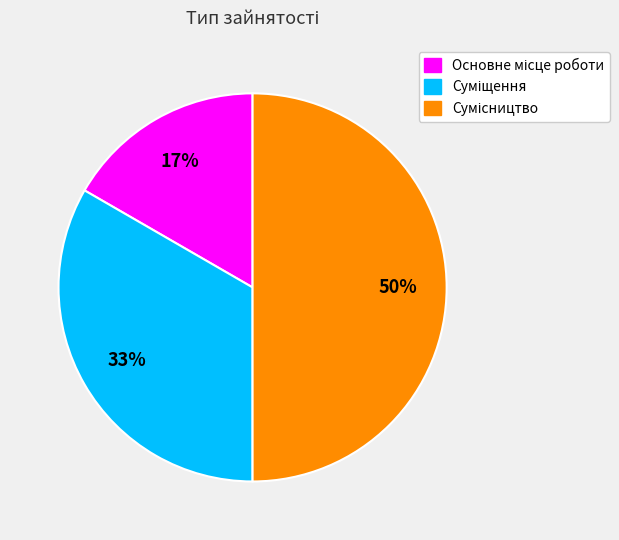

To the nearest percent, what is the average slice percentage?

33%